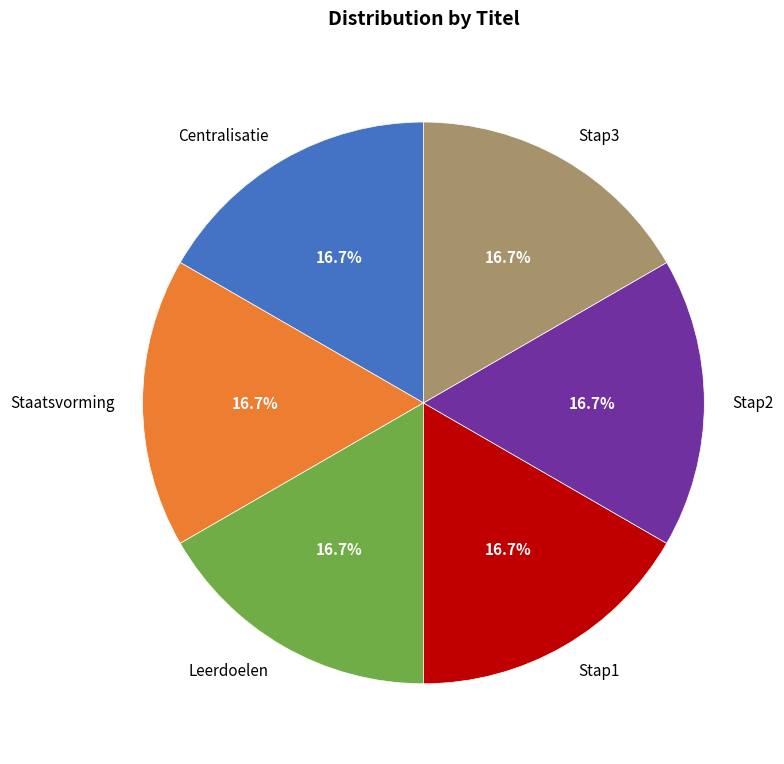

Is there a majority slice in this chart?

No